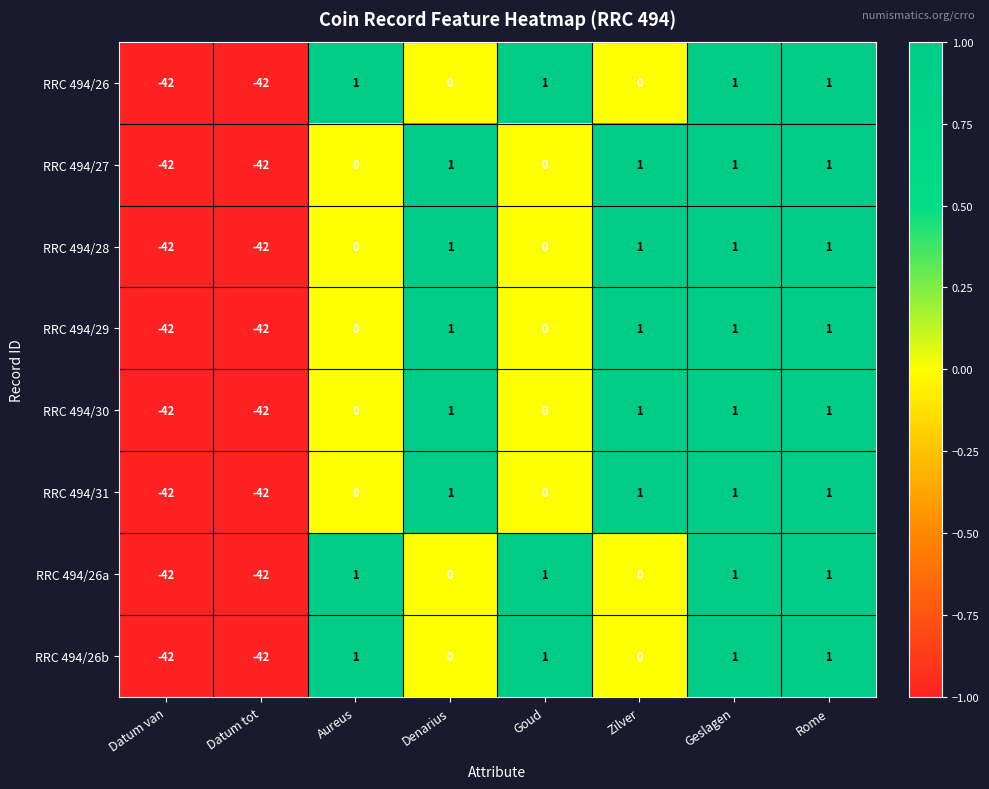

What is the total value across all series at Datum tot?

-336